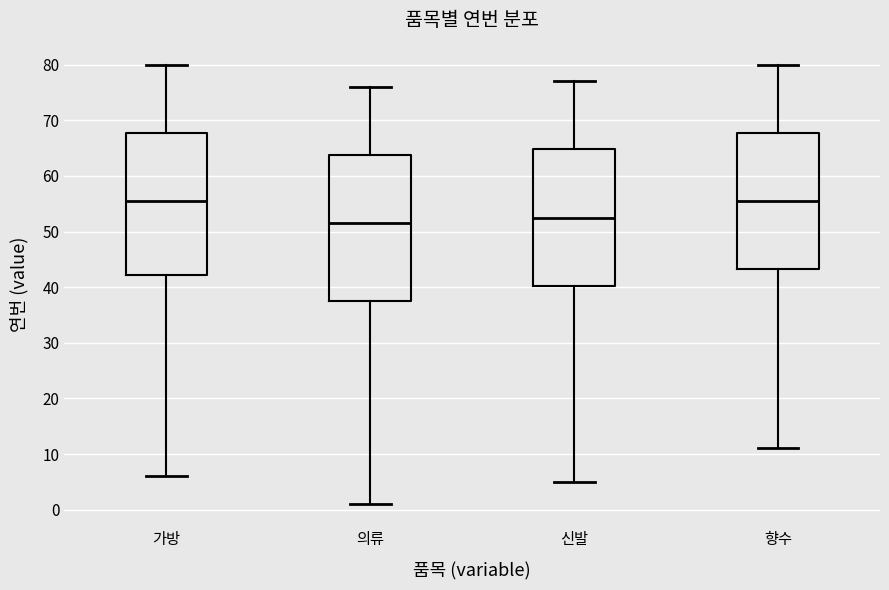

Reading left to right, read every box against the y-axis: the position of its median line, the range the box covers, and the ends of its whiskers. The values are not printed on the chart, so give them approximately, as read against the axis.

가방: median 56, box 42 to 68, whiskers 6 to 80
의류: median 52, box 38 to 64, whiskers 1 to 76
신발: median 53, box 40 to 65, whiskers 5 to 77
향수: median 56, box 43 to 68, whiskers 11 to 80